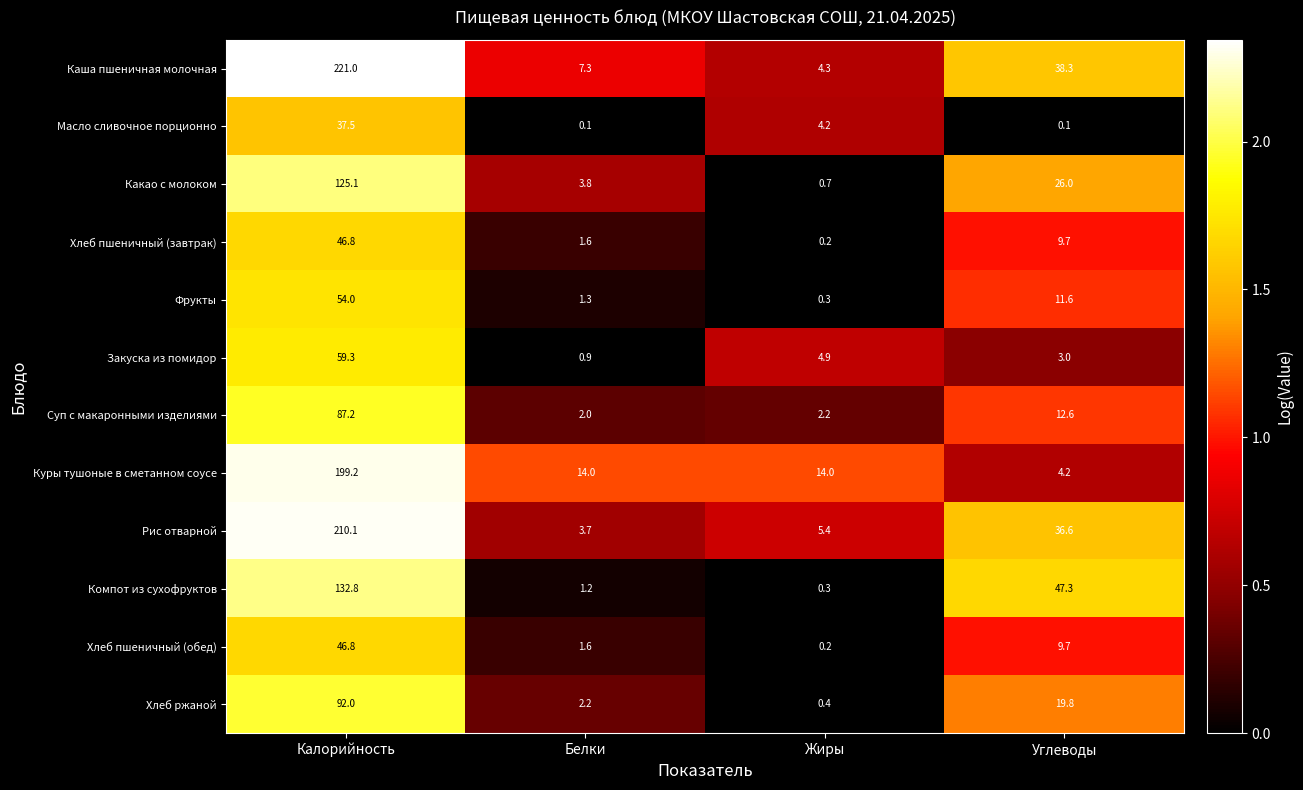

List the labels in order of Компот из сухофруктов value, smallest first.

Жиры, Белки, Углеводы, Калорийность